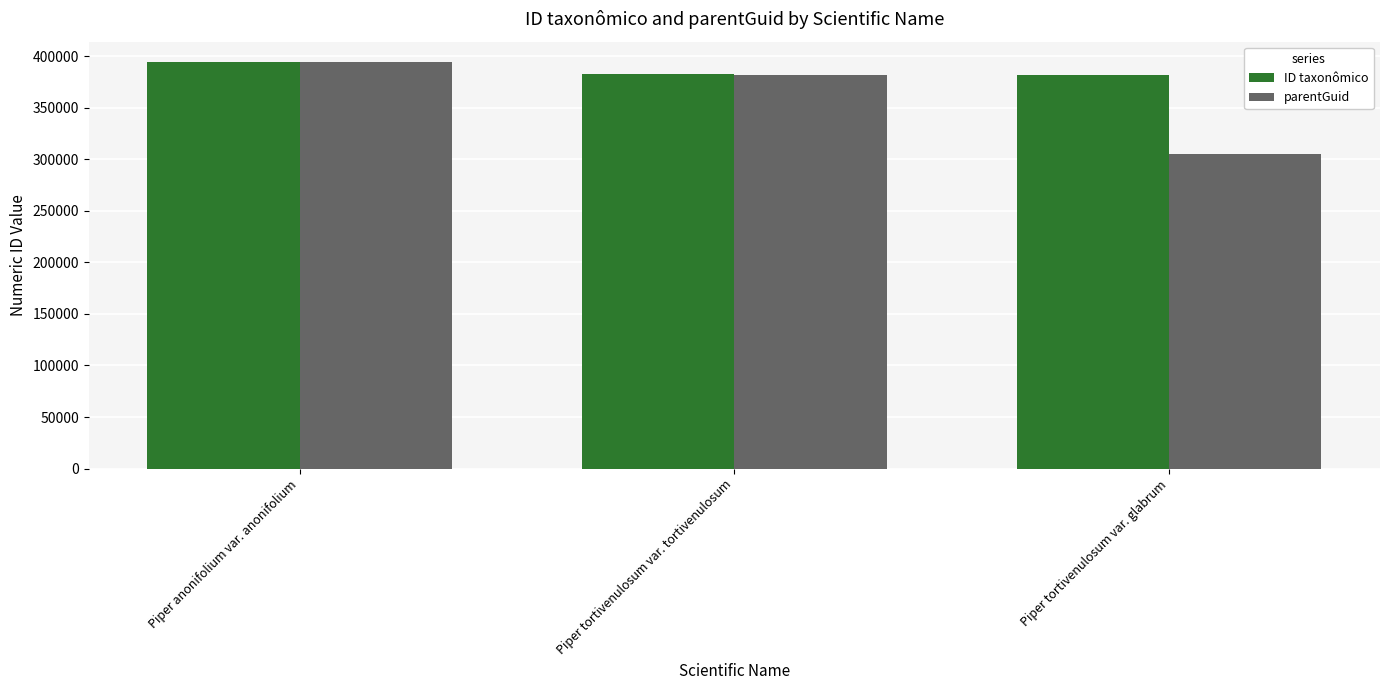

What is the label of the 2nd bar from the left?

Piper tortivenulosum var. tortivenulosum